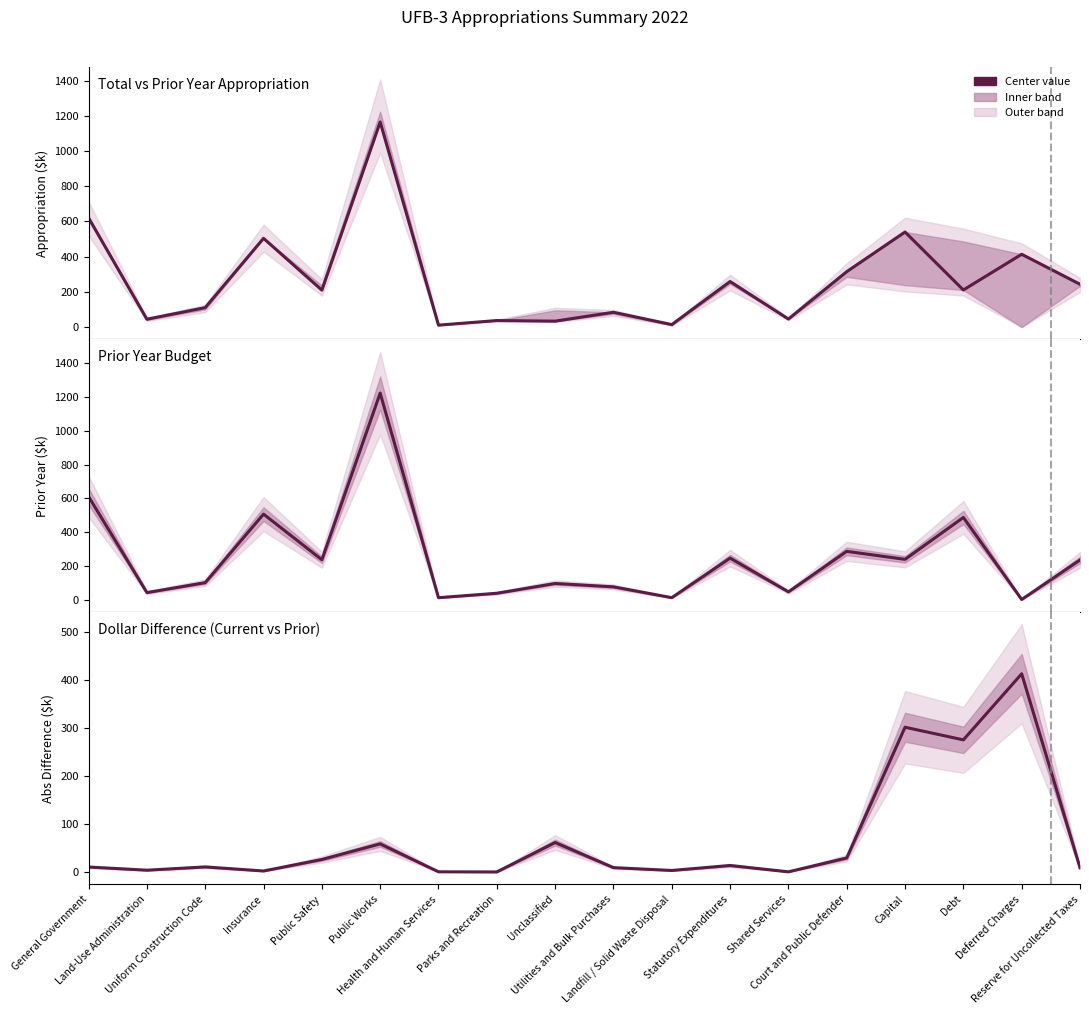

True or false: there are more than 2 points higher than both neighbors.

True